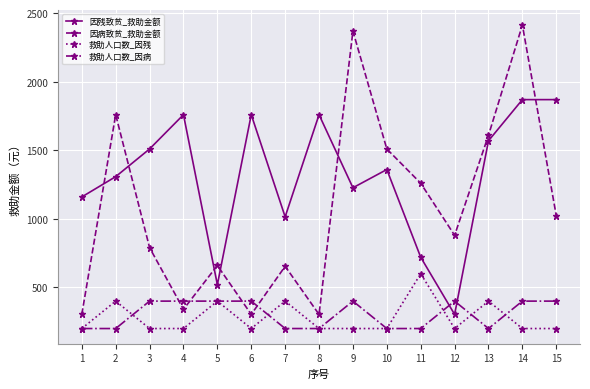

What is the spread (max minus min) of values at 3?

1310